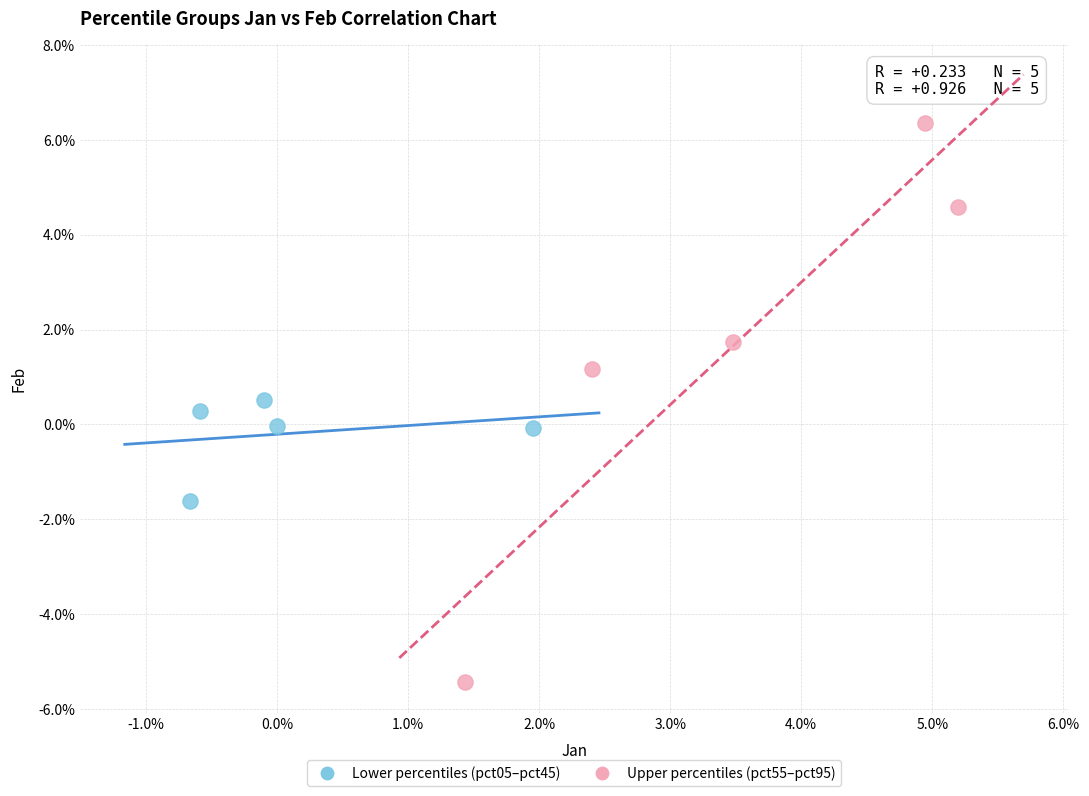

Which series reaches the maximum Y coordinate?

Upper percentiles (pct55–pct95)